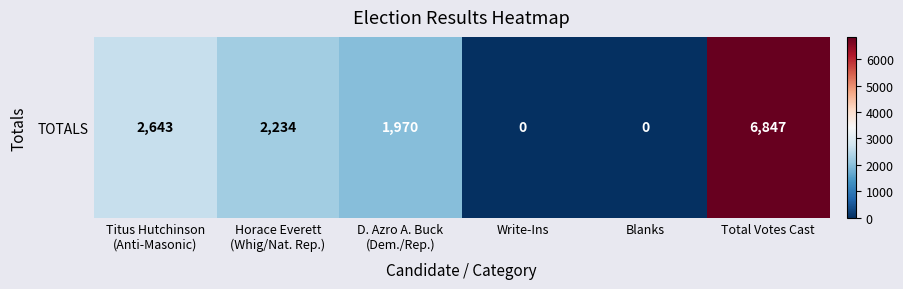

What value does the data have at Horace Everett
(Whig/Nat. Rep.), to the nearest 10?

2230